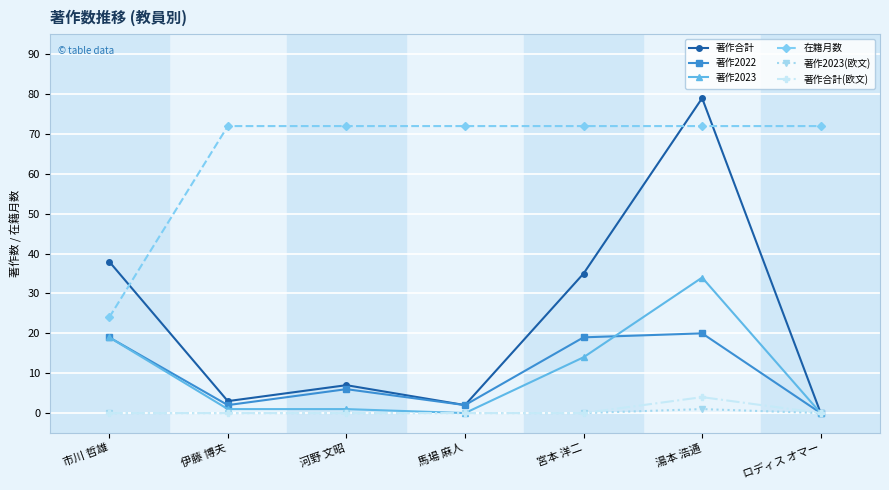

Reading left to right, list all the values displayed in this chart.

著作合計: 38	3	7	2	35	79	0
著作2022: 19	2	6	2	19	20	0
著作2023: 19	1	1	0	14	34	0
在籍月数: 24	72	72	72	72	72	72
著作2023(欧文): 0	0	0	0	0	1	0
著作合計(欧文): 0	0	0	0	0	4	0